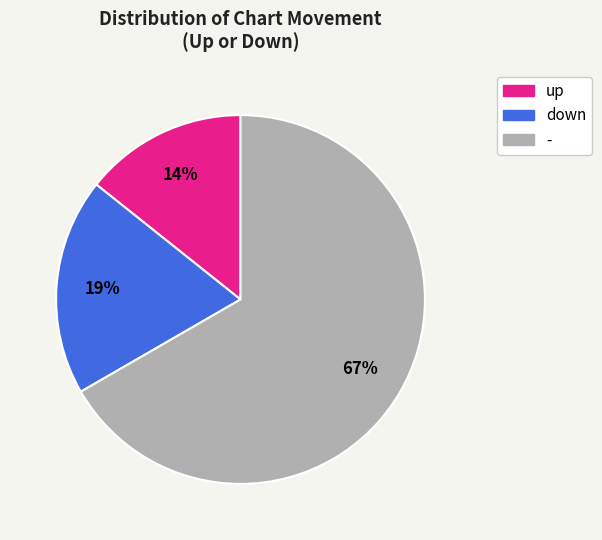

What percentage is the up slice, to the nearest percent?

14%